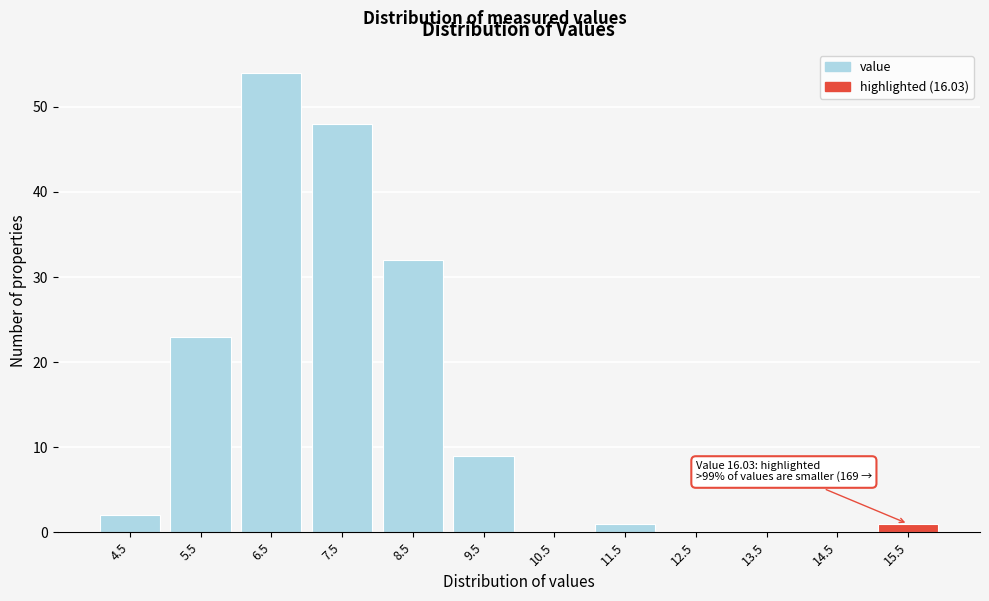

Reading left to right, extract all data points from this chart.

4.5=2	5.5=23	6.5=54	7.5=48	8.5=32	9.5=9	10.5=0	11.5=1	12.5=0	13.5=0	14.5=0	15.5=1